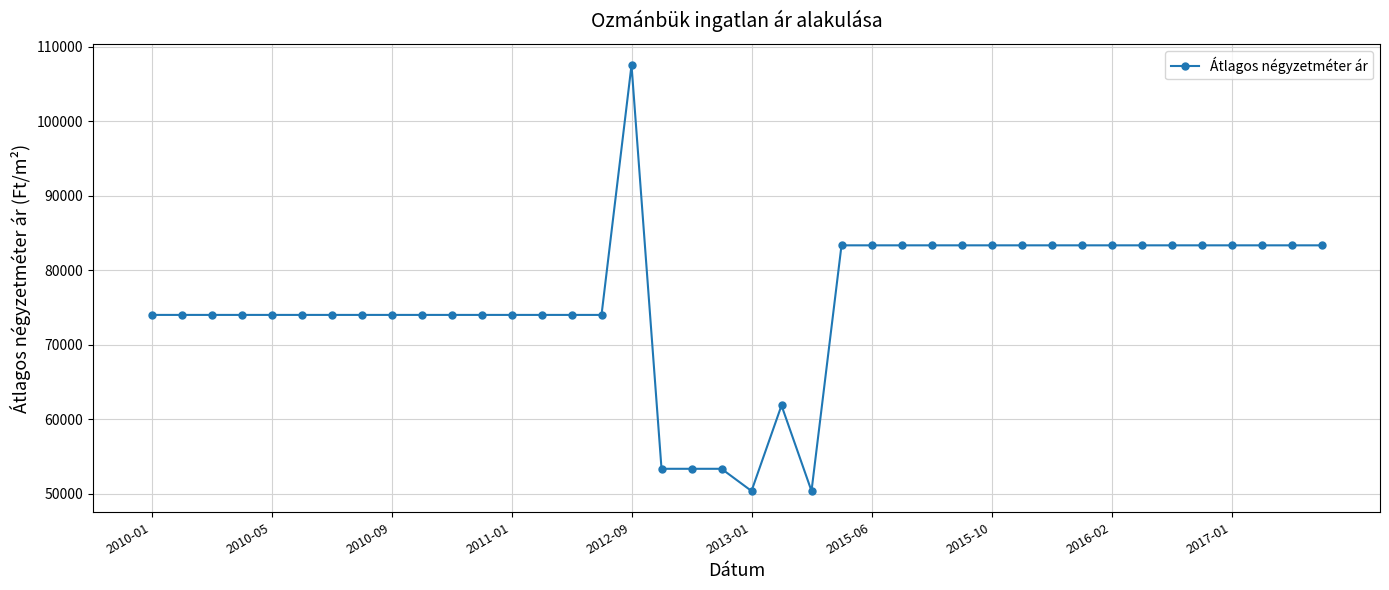

What is the sum of all values?

3030854